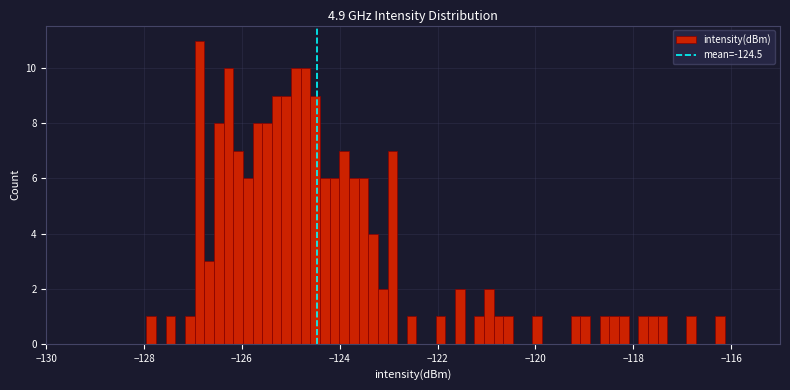

Read against the x-axis, roughly where is the centre of the tallest bar?

-126.8